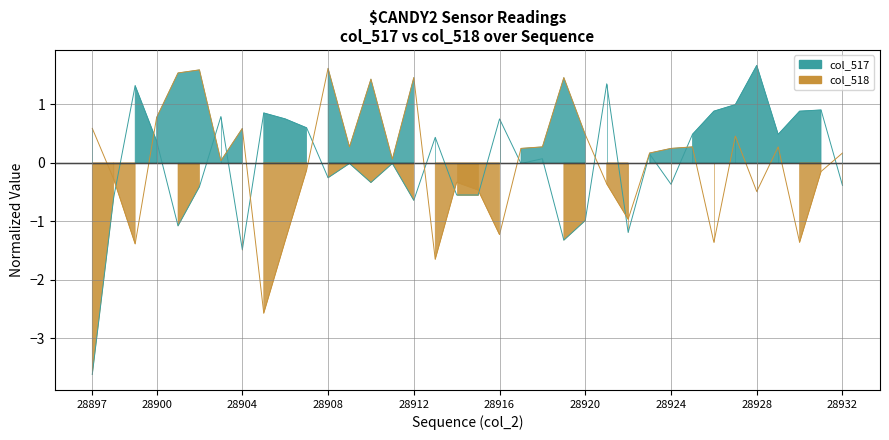

Rank the series at 30 from lowest to highest value.

col_518, col_517